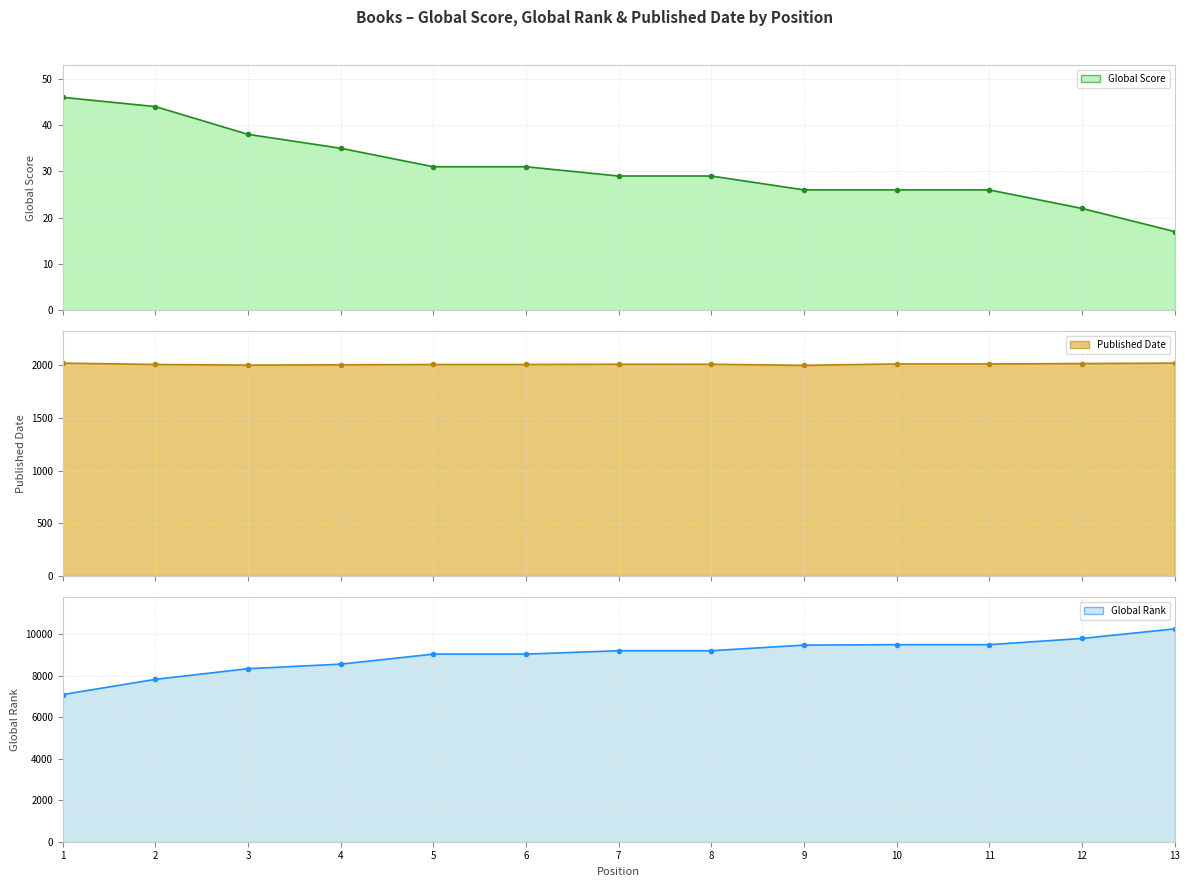

True or false: Published Date and Global Score cross at least once.

False